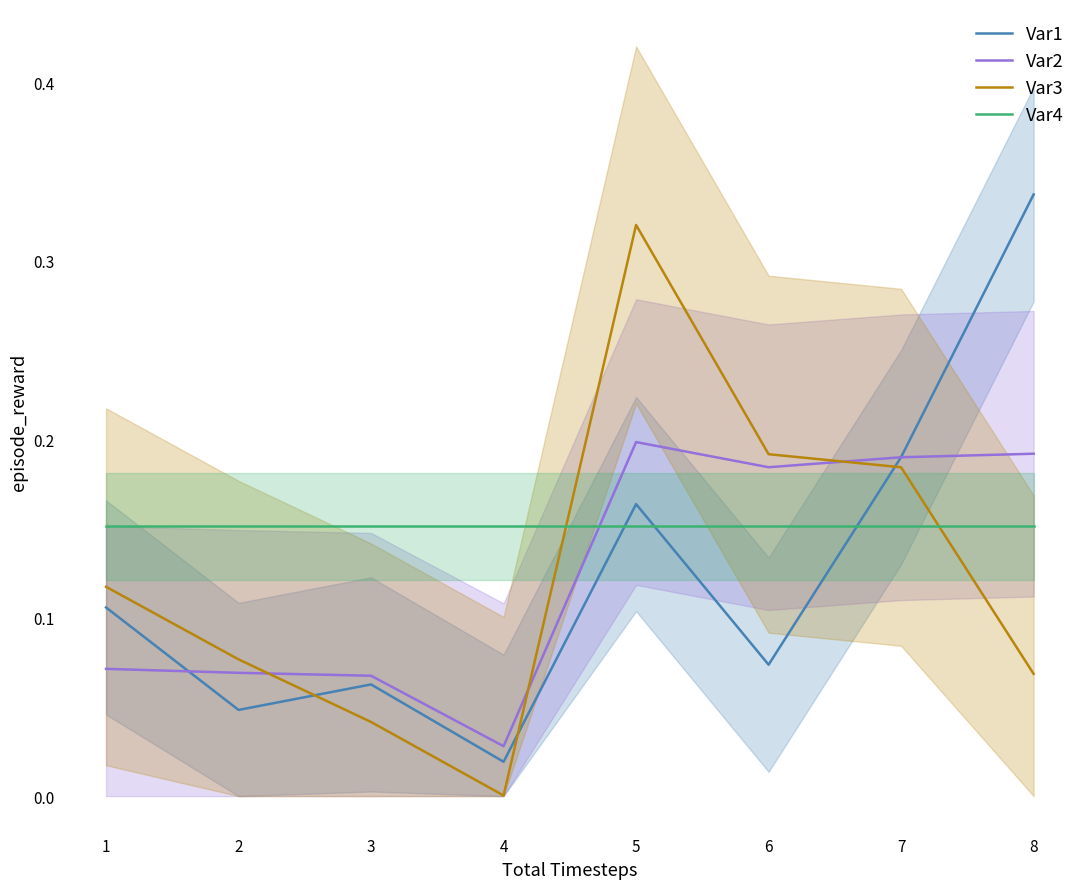

How many intersections are there between Var2 and Var1?

2